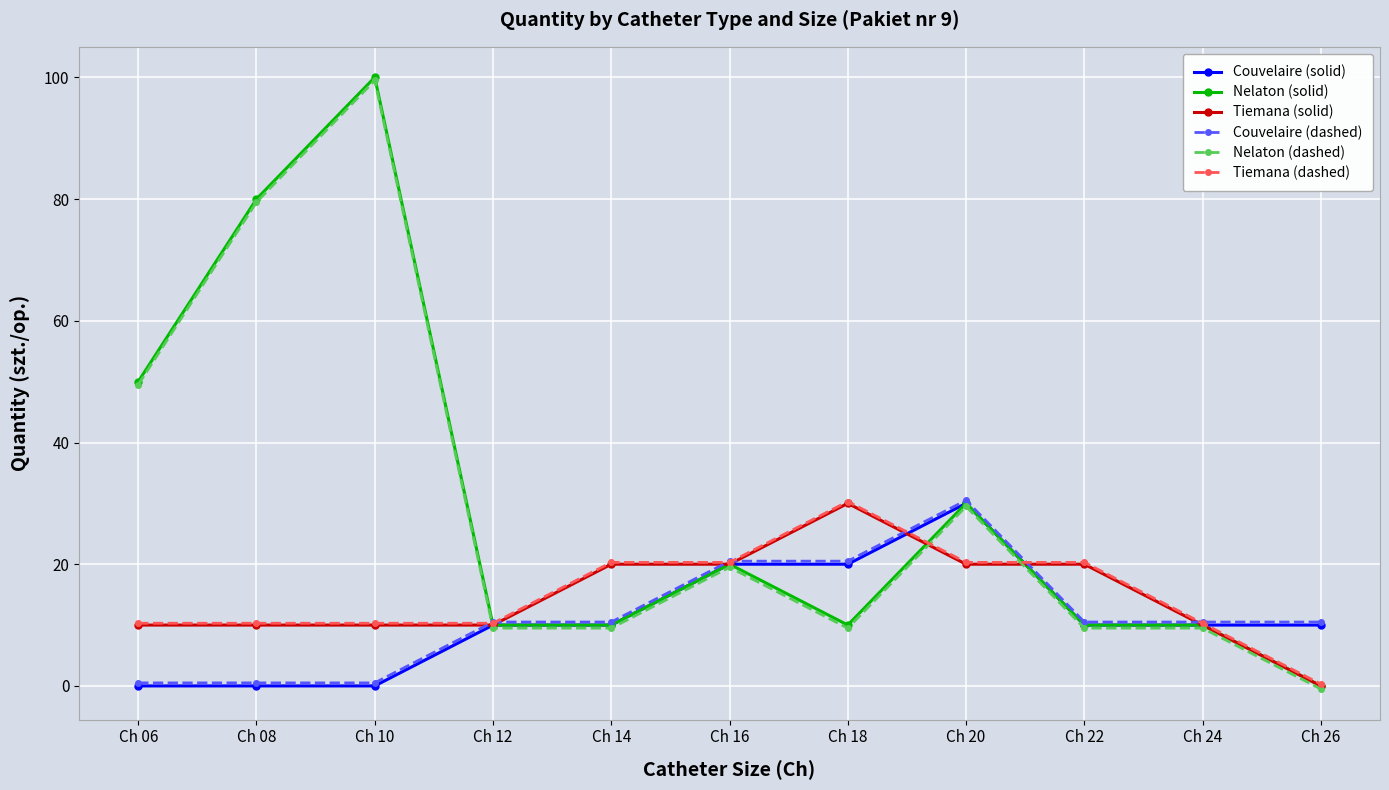

How many lines are shown in the chart?

6